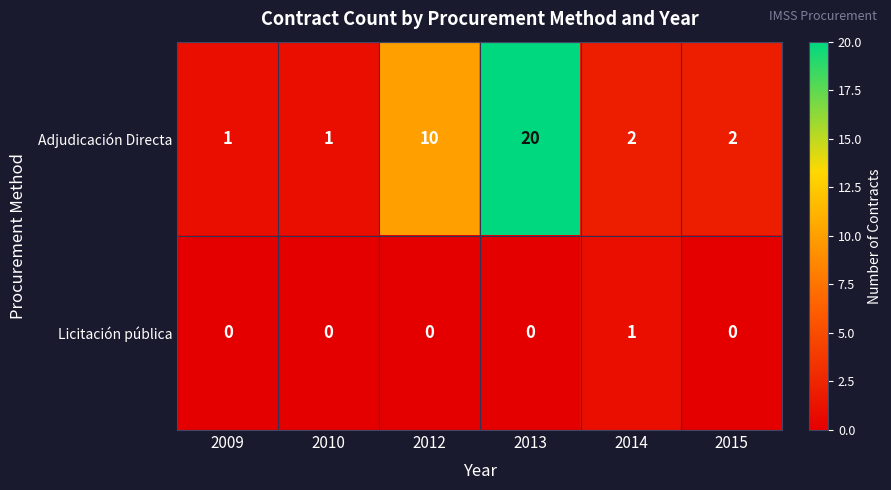

Which category has the highest value in the Licitación pública series?

2014